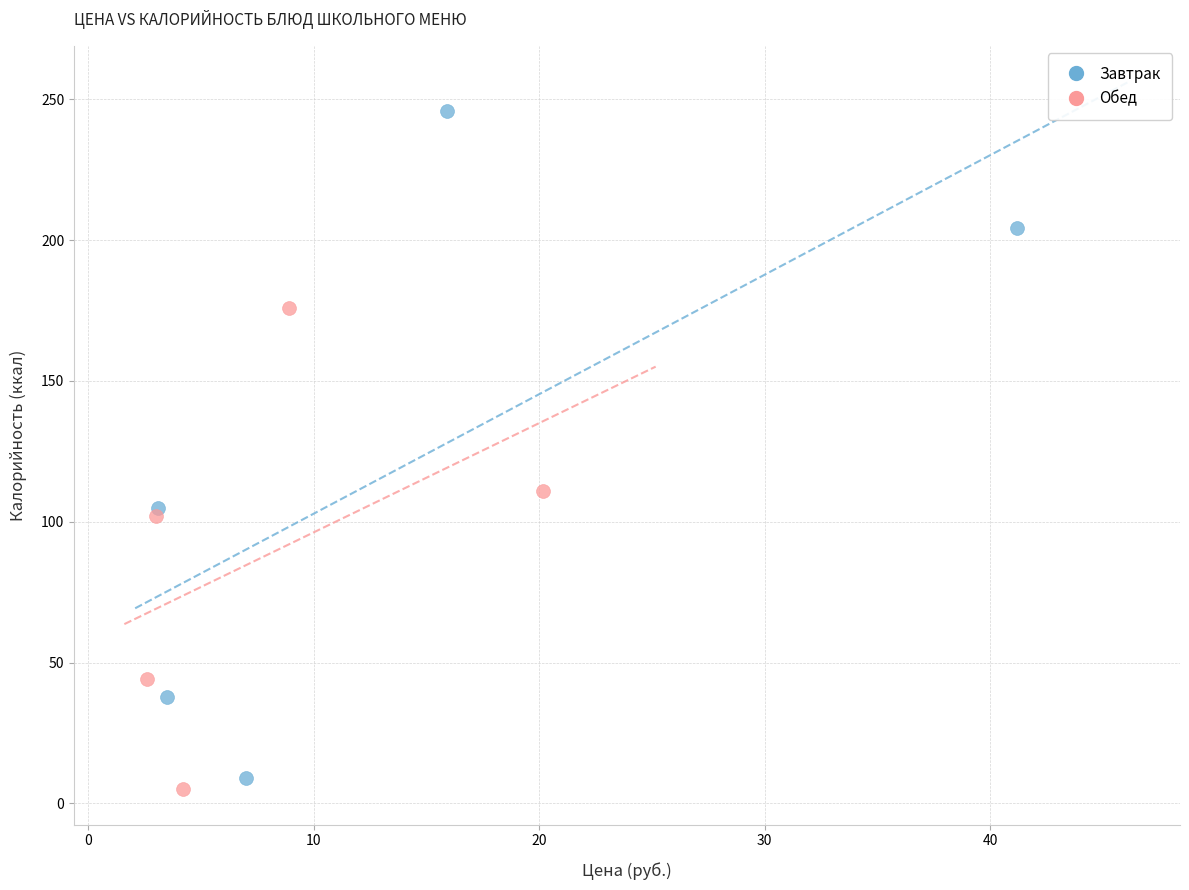

Which series has the widest spread of Y values?

Завтрак